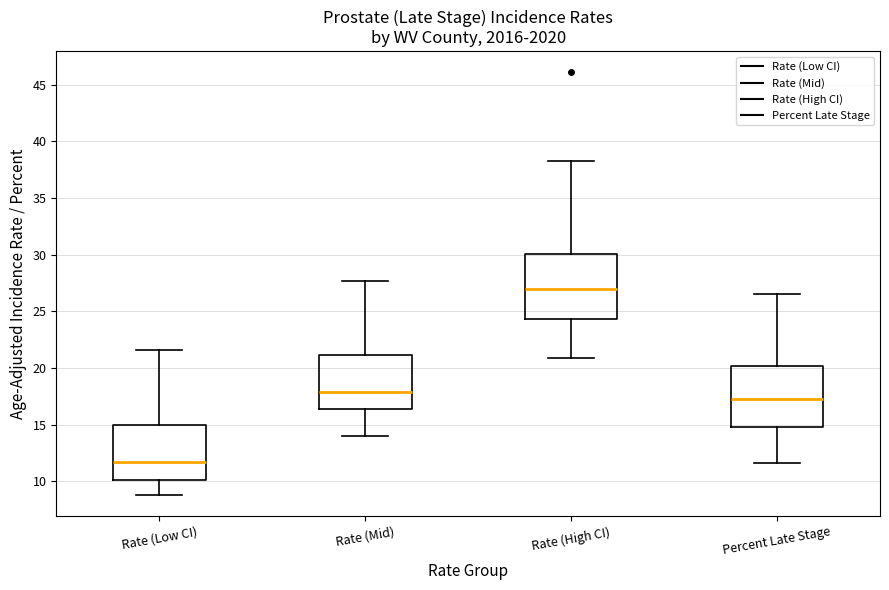

Where is the lower edge of the box for Rate (Mid) on the y-axis? The values are not printed on the chart, so give them approximately, as read against the axis.

16.5